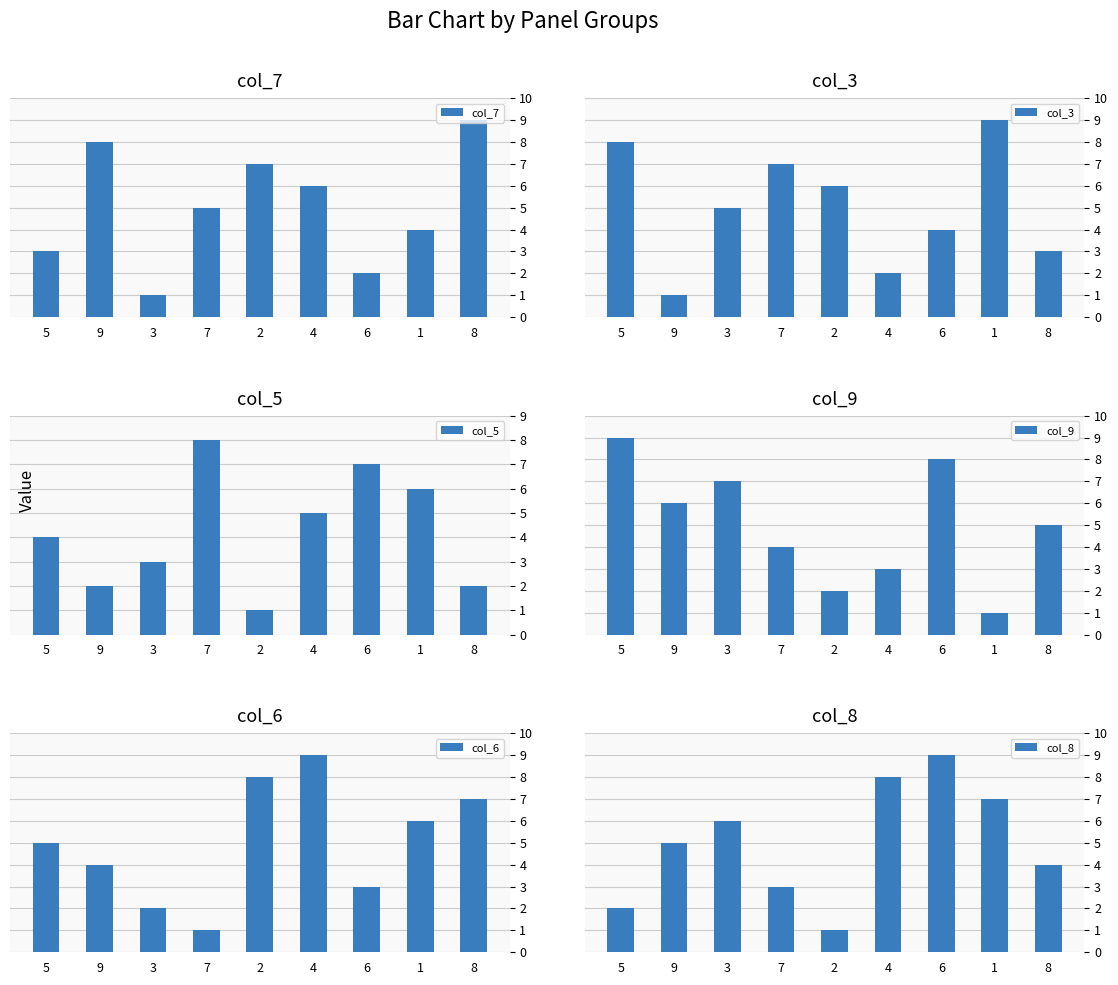

Is it true that col_8 equals 16 at 6?

False